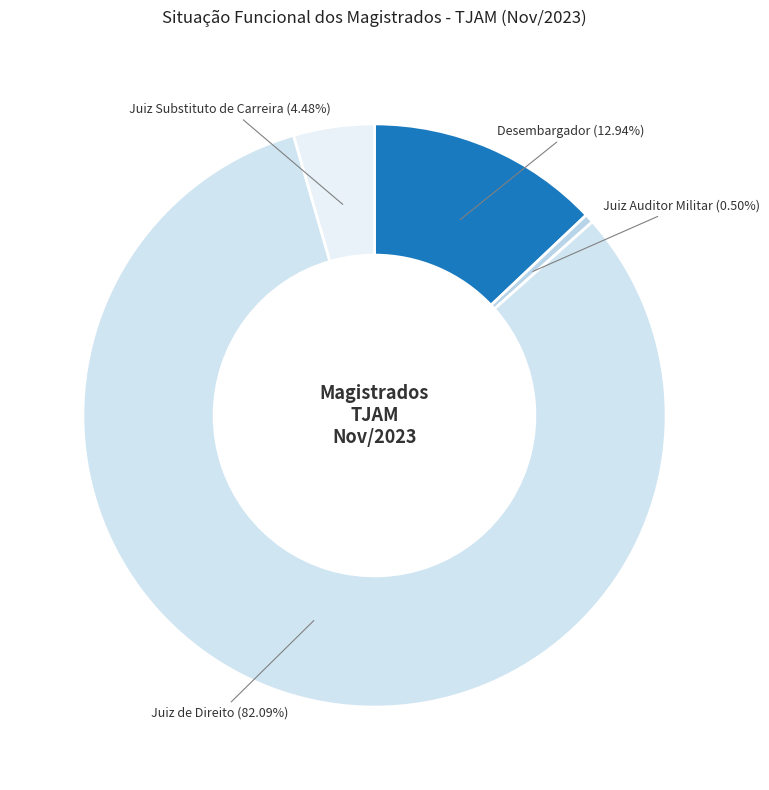

How many segments does this pie chart have?

4